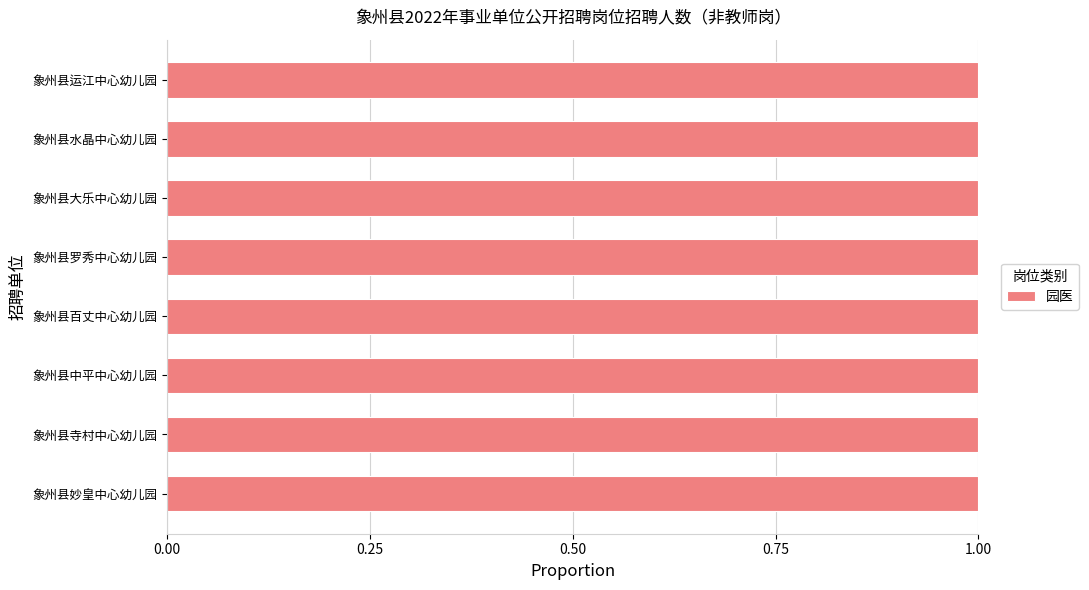

Rank the categories by value from highest to lowest.

象州县寺村中心幼儿园, 象州县妙皇中心幼儿园, 象州县中平中心幼儿园, 象州县百丈中心幼儿园, 象州县罗秀中心幼儿园, 象州县大乐中心幼儿园, 象州县水晶中心幼儿园, 象州县运江中心幼儿园